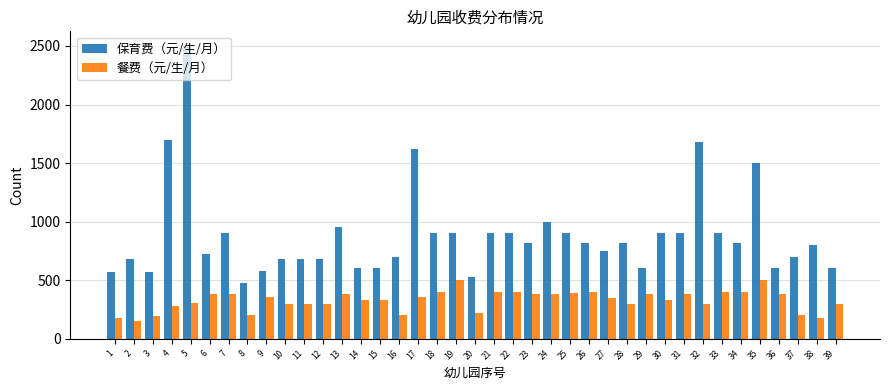

Between 16 and 31, which series saw the biggest shift?

保育费（元/生/月）